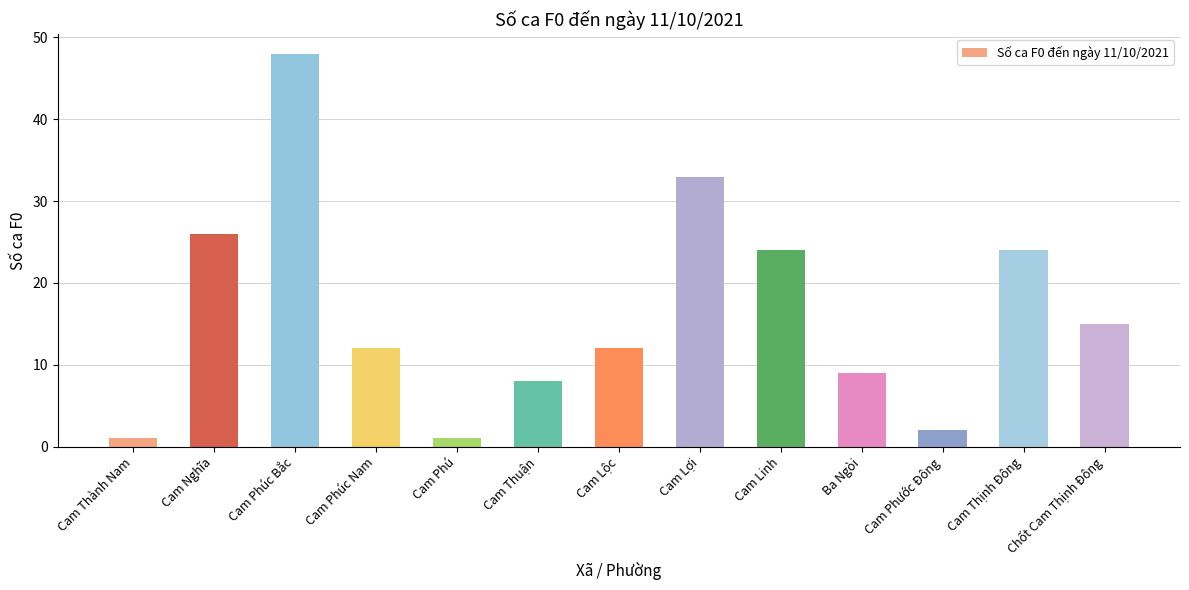

What is the sum of all values?

215